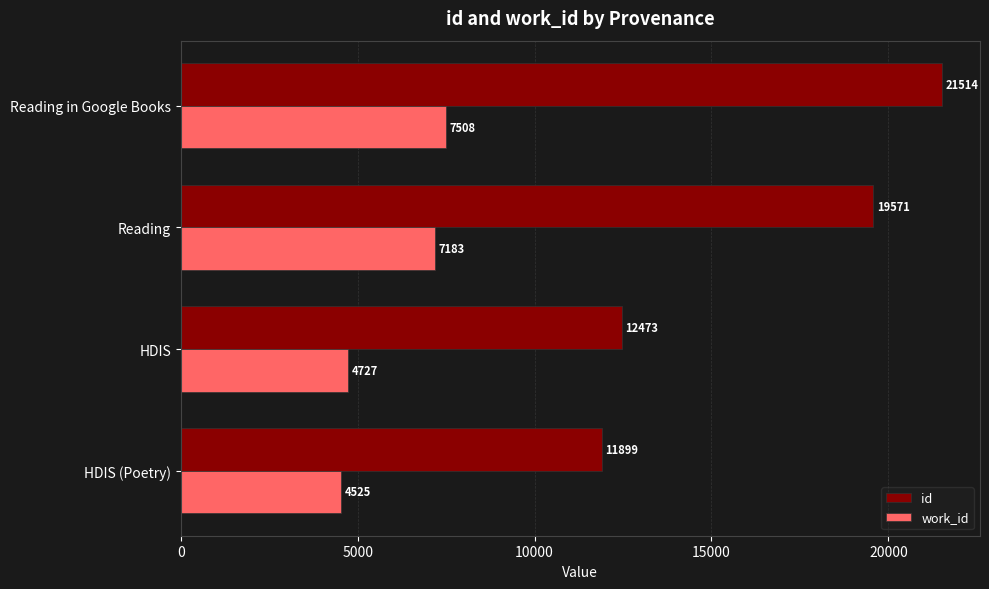

What are all the series names shown in the legend?

id, work_id